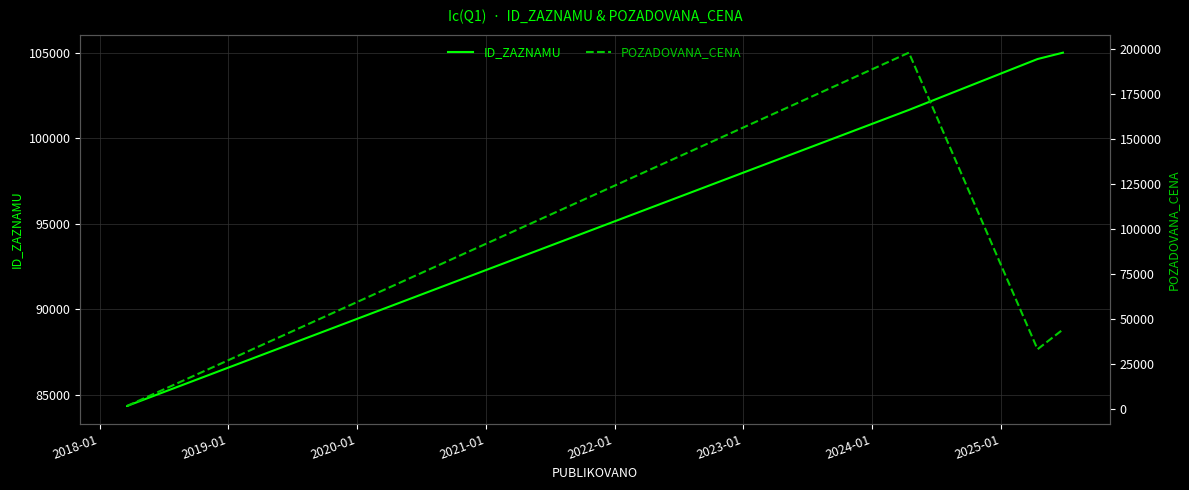

Reading left to right, list all the values displayed in this chart.

ID_ZAZNAMU: 84329	84330	101664	104644	105017
POZADOVANA_CENA: 1460	1460	197950	33000	44000